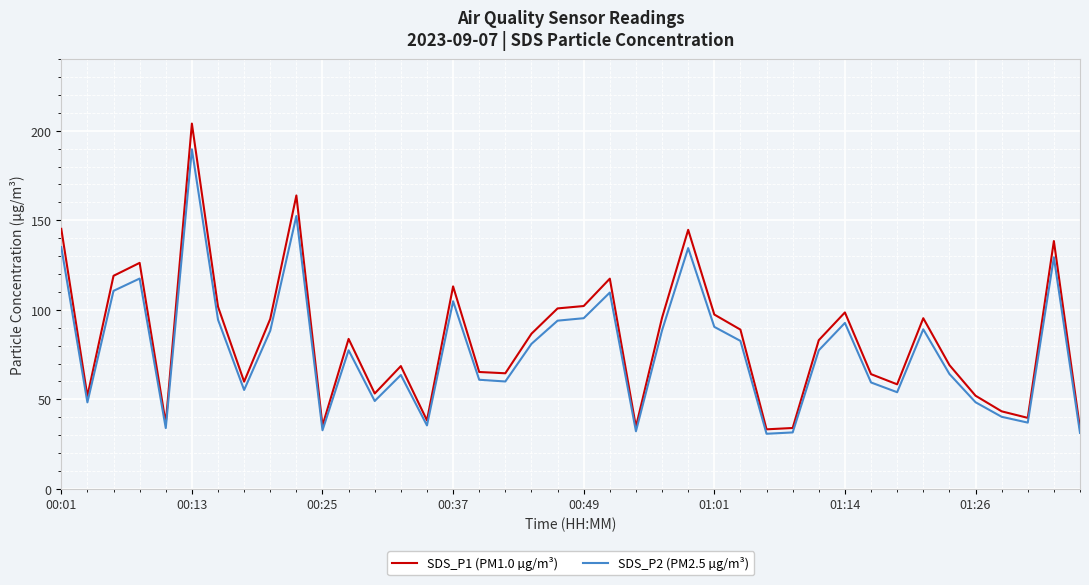

What is the maximum value for SDS_P1 (PM1.0 µg/m³)?

204.0